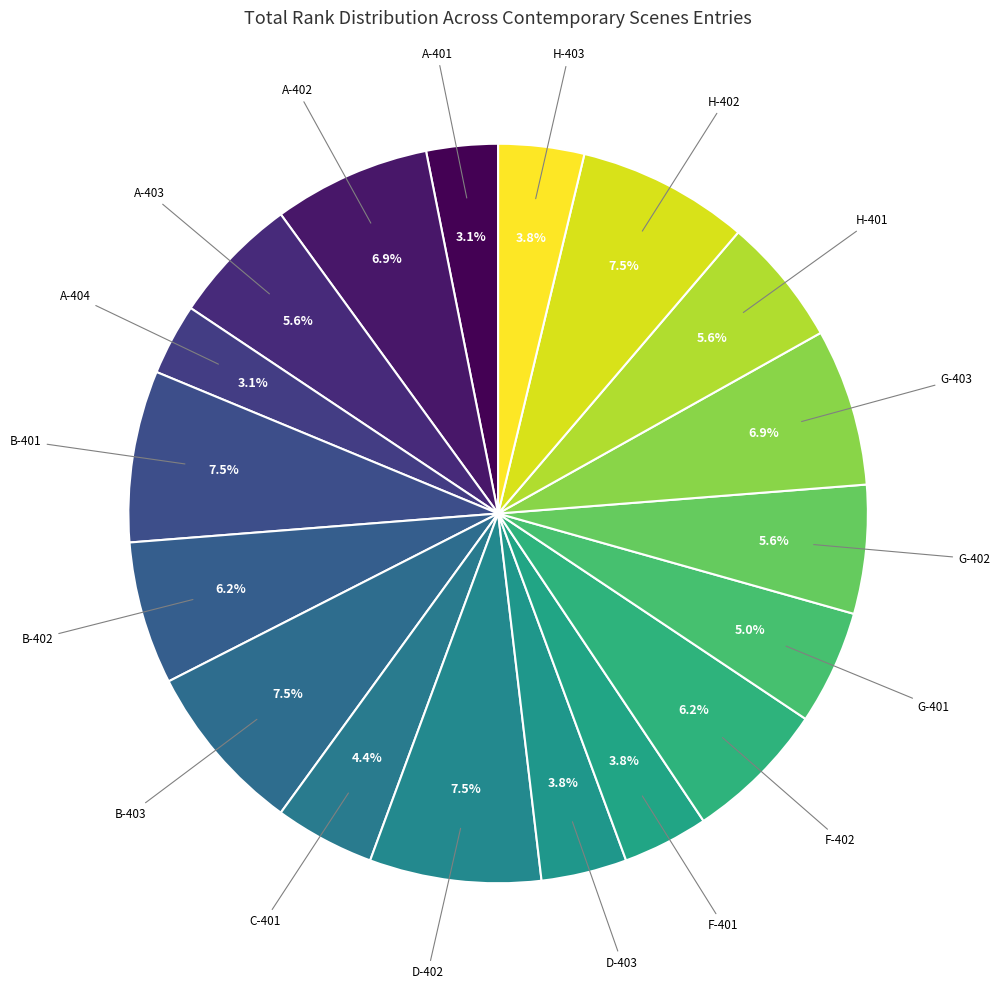

How many segments does this pie chart have?

18